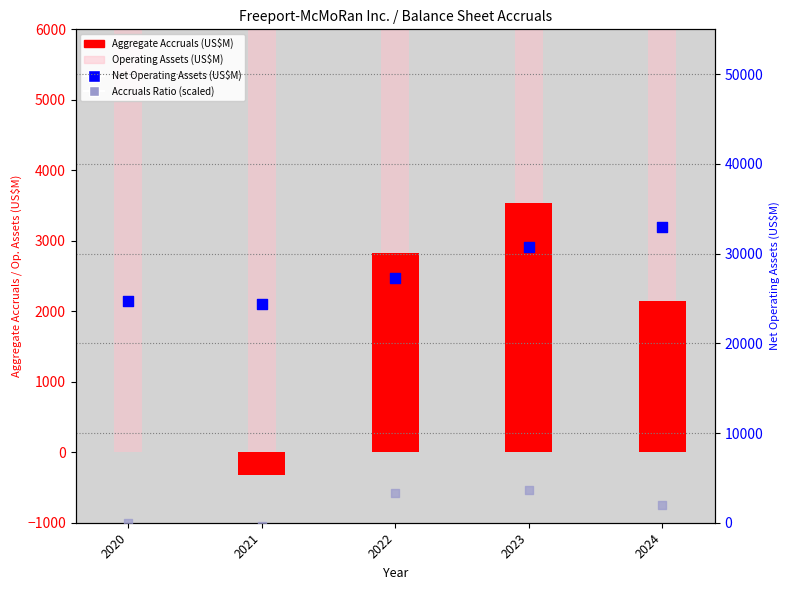

At which category is the sum across all series the highest?

2024